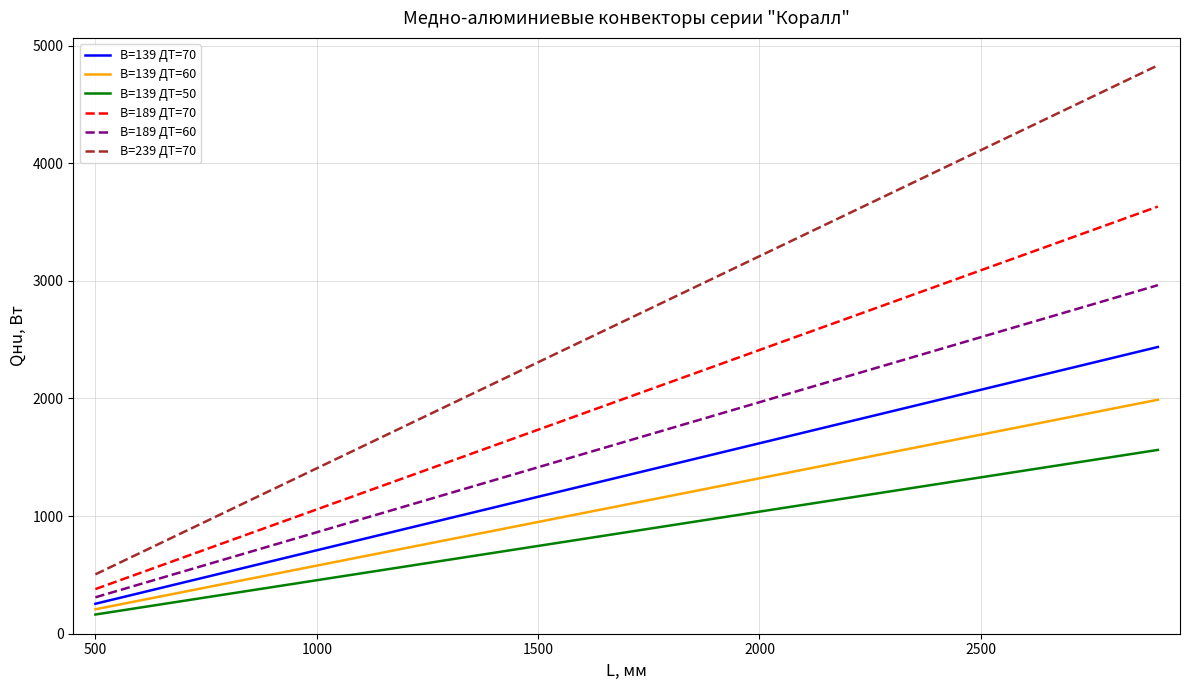

What is the maximum value for B=139 ДT=50?

1562.4